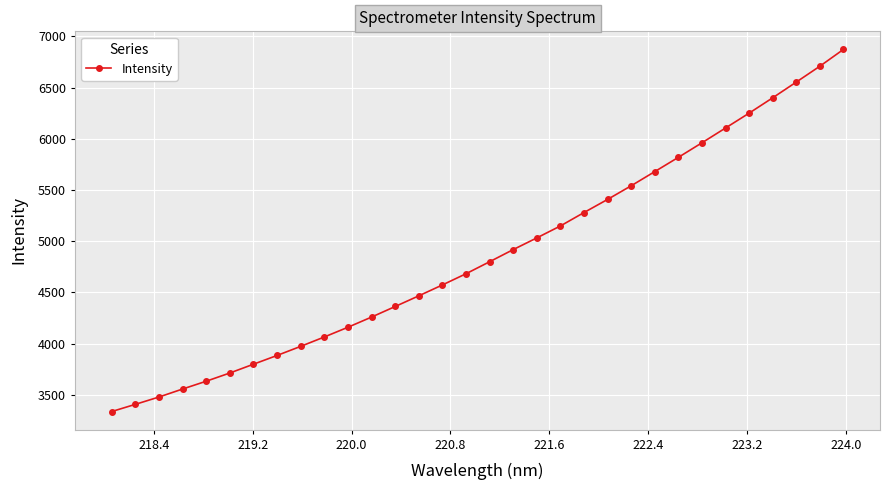

What is the maximum value shown in the chart?

6873.0